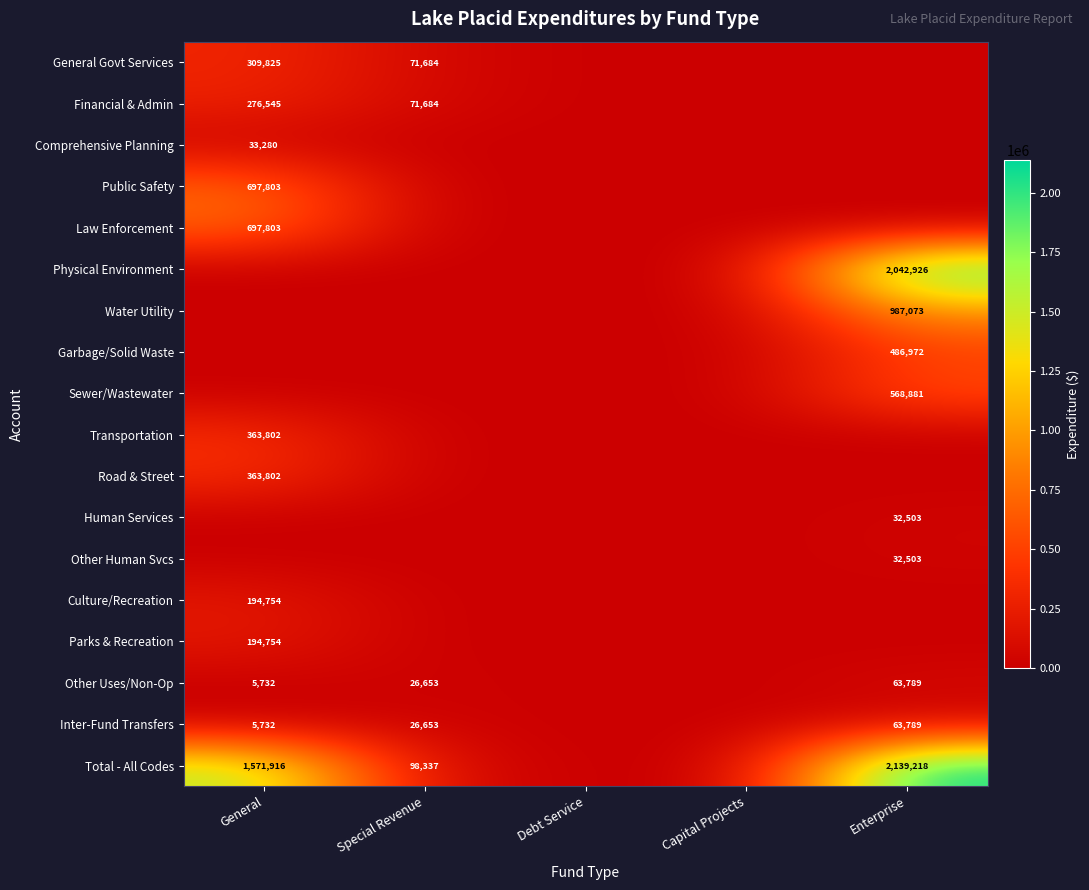

Is it true that Public Safety equals -368872 at Debt Service?

False